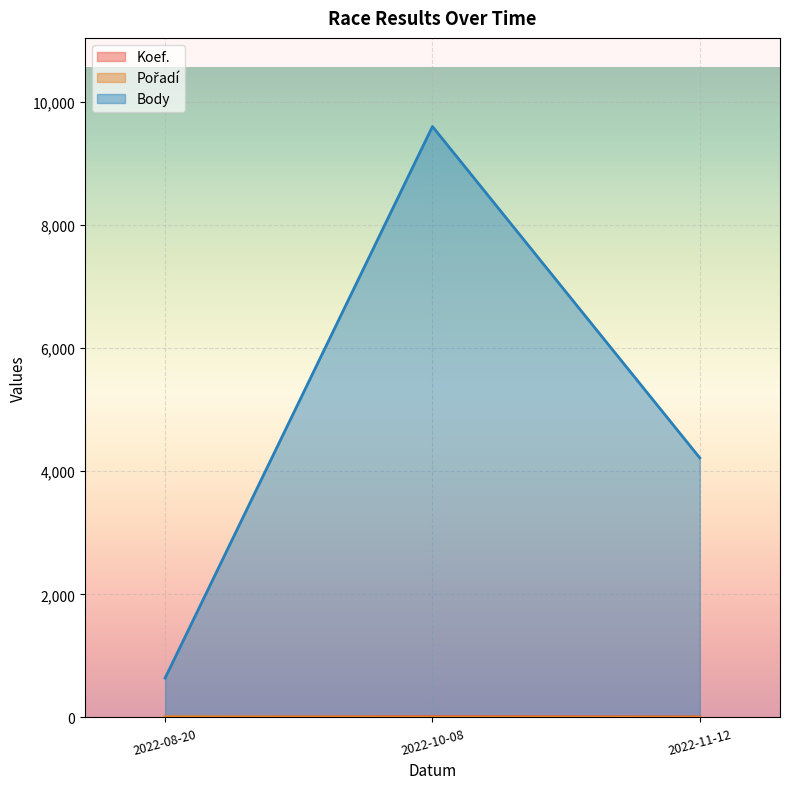

At which label does Pořadí first exceed 4?

2022-08-20